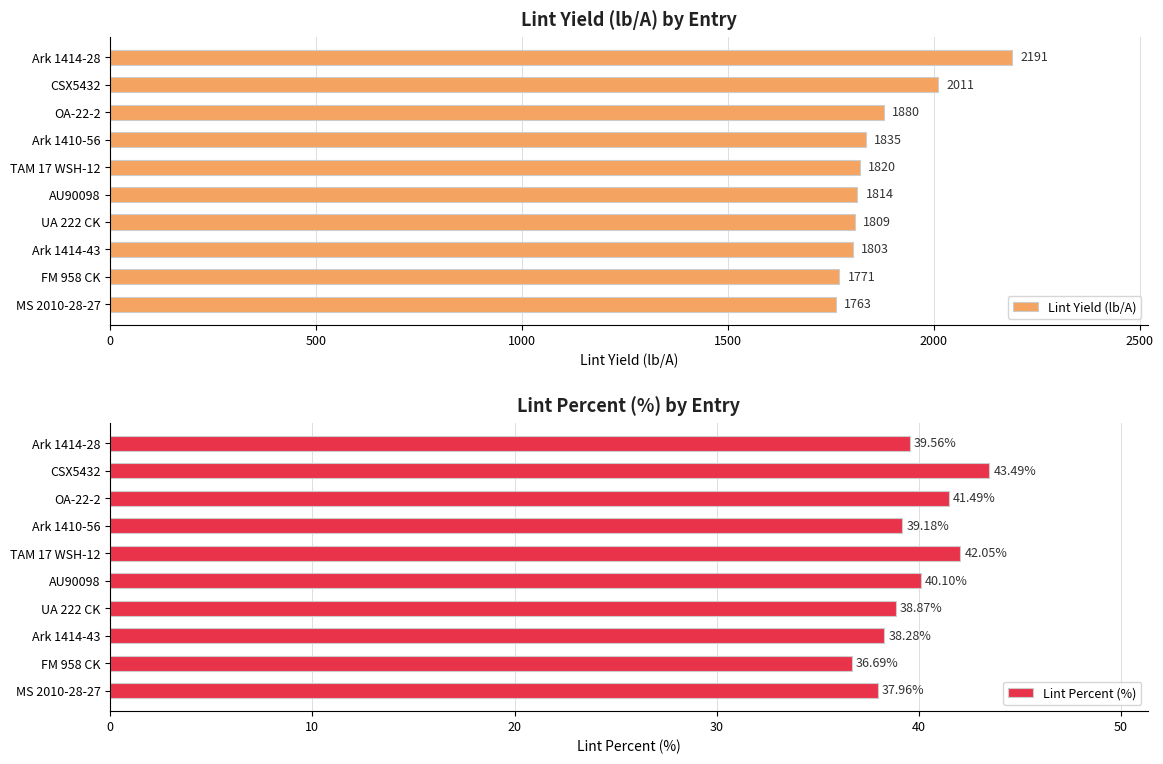

What is the approximate value of Lint Yield (lb/A) at FM 958 CK?

1770.5